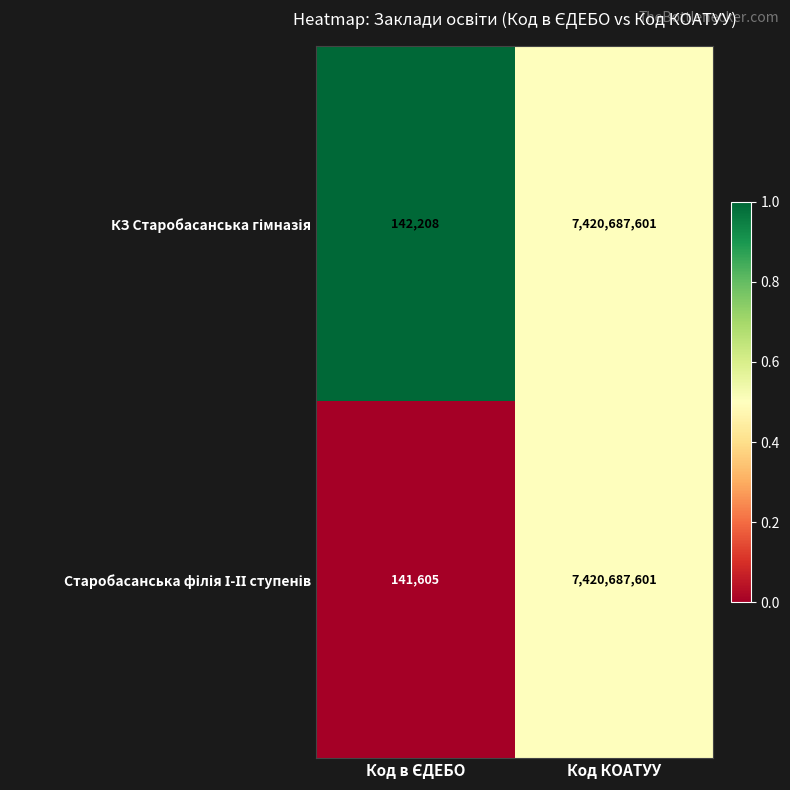

At which category is the sum across all series the highest?

Код КОАТУУ